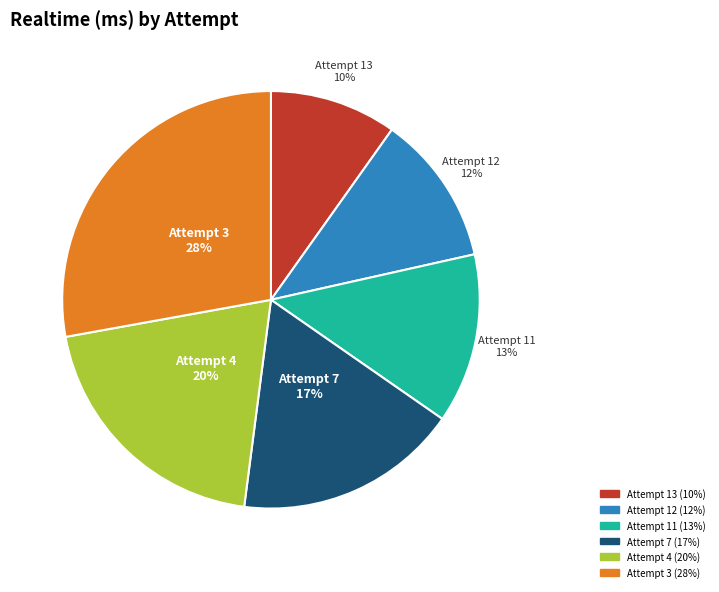

Is the sum of Attempt 12 and Attempt 7 greater than half?

No